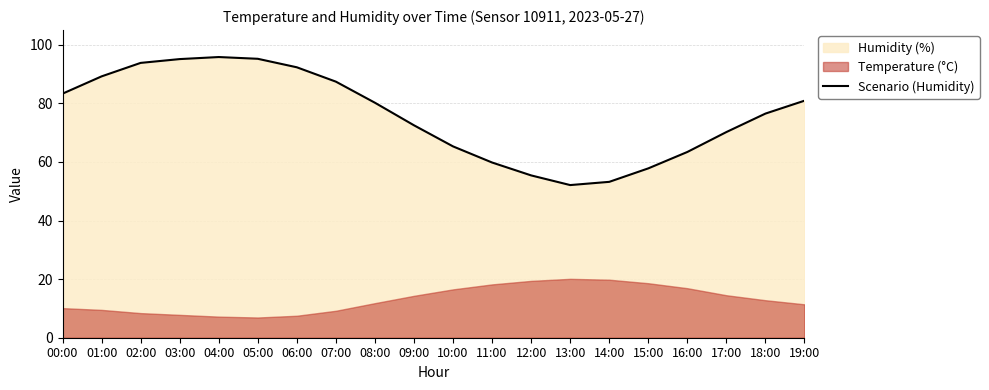

Count the number of values greater than 80.

10